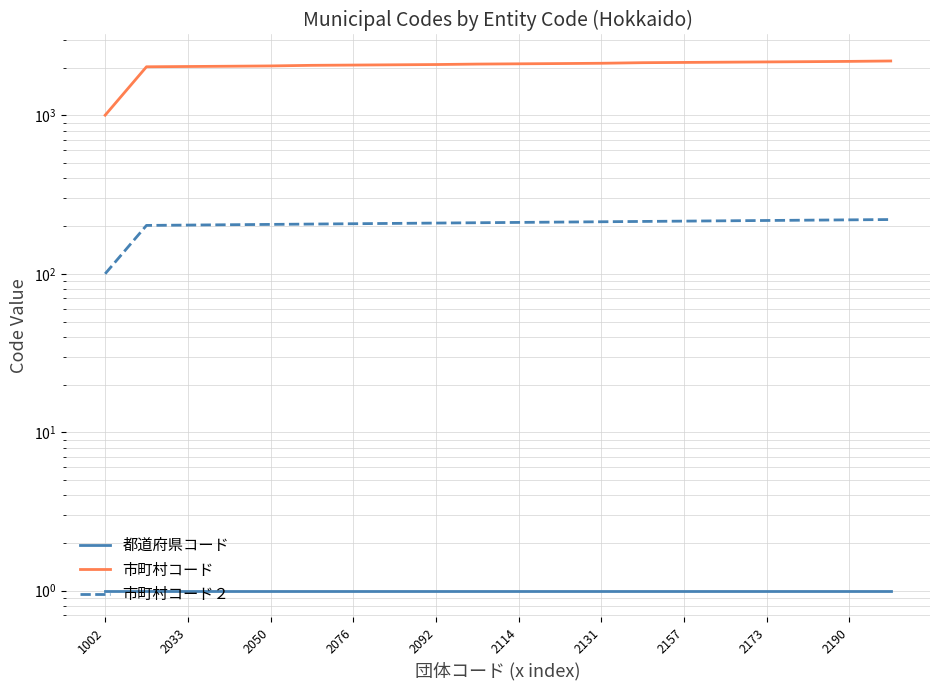

Count the number of data series in this chart.

3